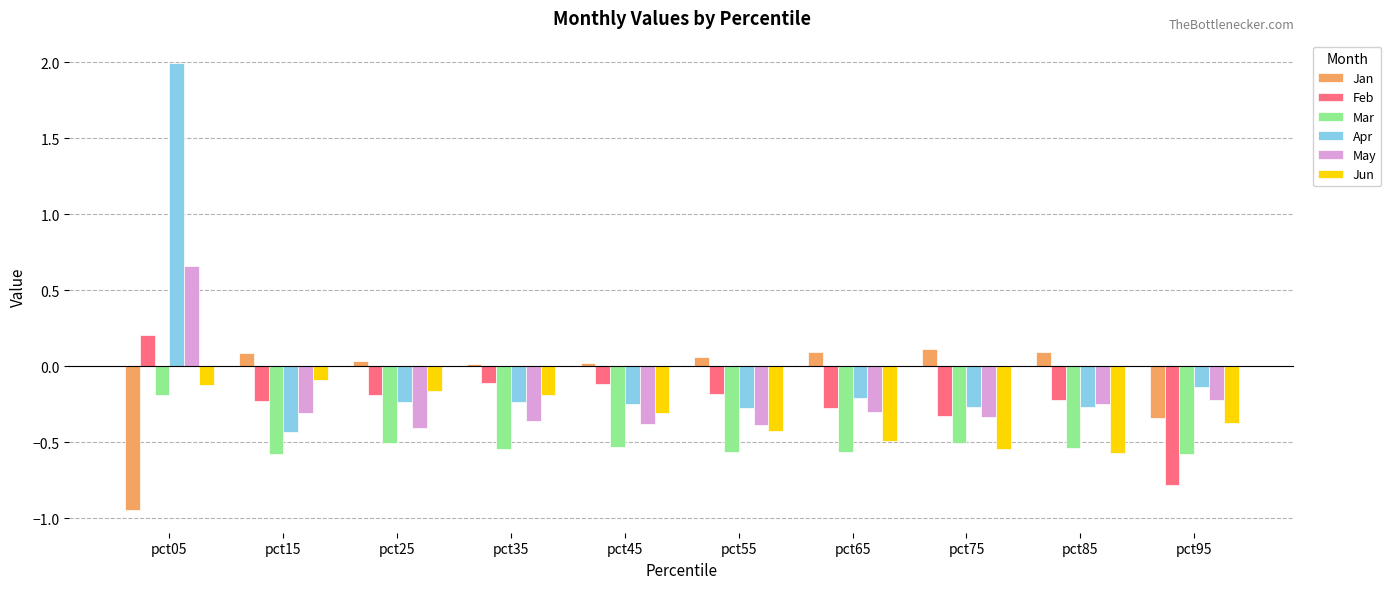

Which series has the largest total across all categories?

Apr